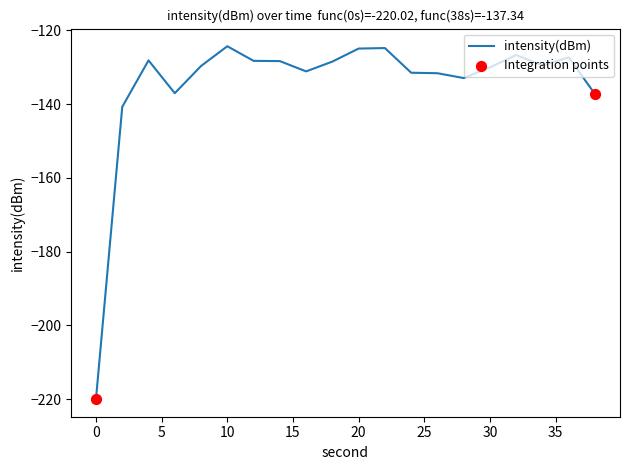

What is the smallest value displayed?

-220.0